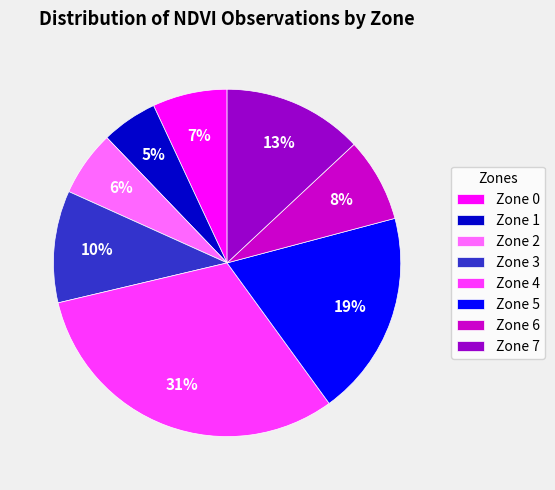

To the nearest percent, what is the combined percentage of Zone 6 and Zone 0?

15%